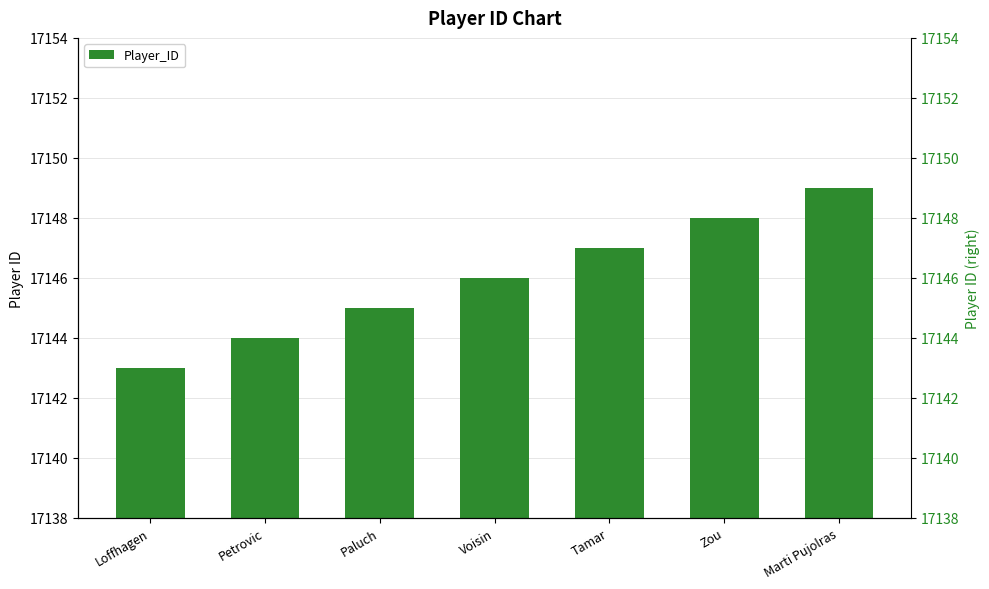

Which has a higher value, Marti Pujolras or Paluch?

Marti Pujolras